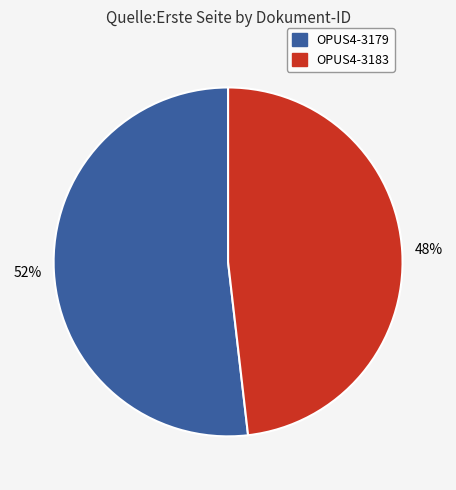

To the nearest percent, what is the average slice percentage?

50%